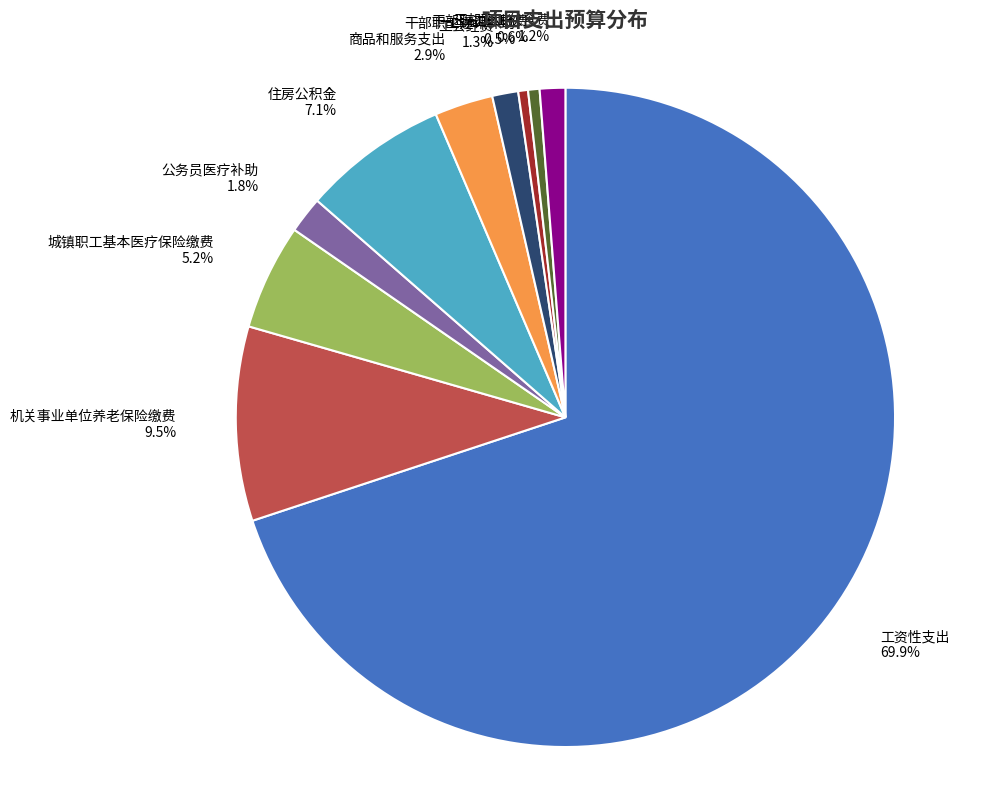

Which has a higher value, 干部职工体检费 0.6% or 工会经费 1.3%?

工会经费 1.3%